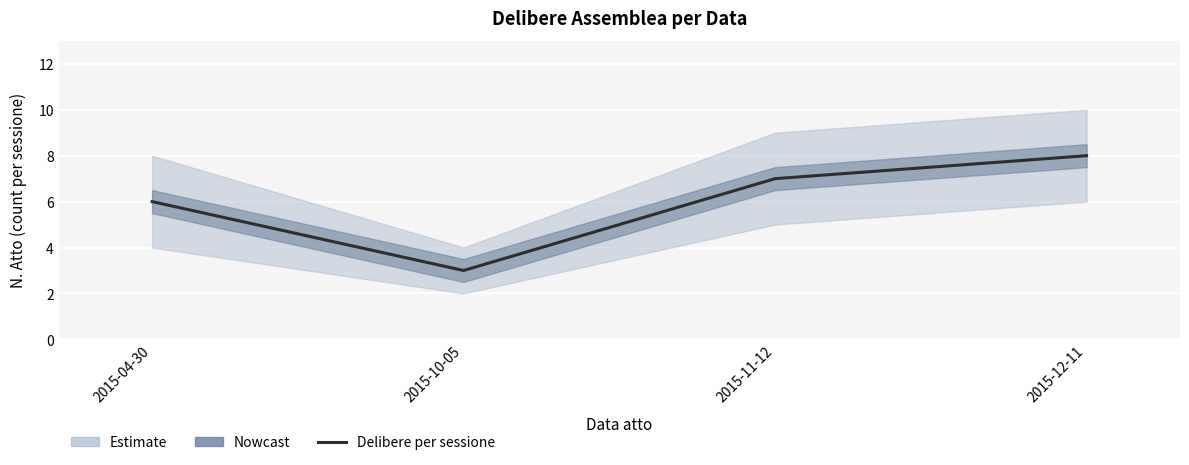

What is the sum of all values?

24